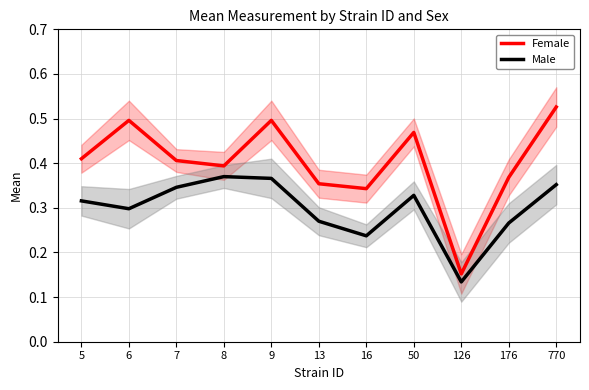

Reading left to right, list all the values displayed in this chart.

Female: 5=0.4	6=0.5	7=0.4	8=0.4	9=0.5	13=0.4	16=0.3	50=0.5	126=0.2	176=0.4	770=0.5
Male: 5=0.3	6=0.3	7=0.3	8=0.4	9=0.4	13=0.3	16=0.2	50=0.3	126=0.1	176=0.3	770=0.4